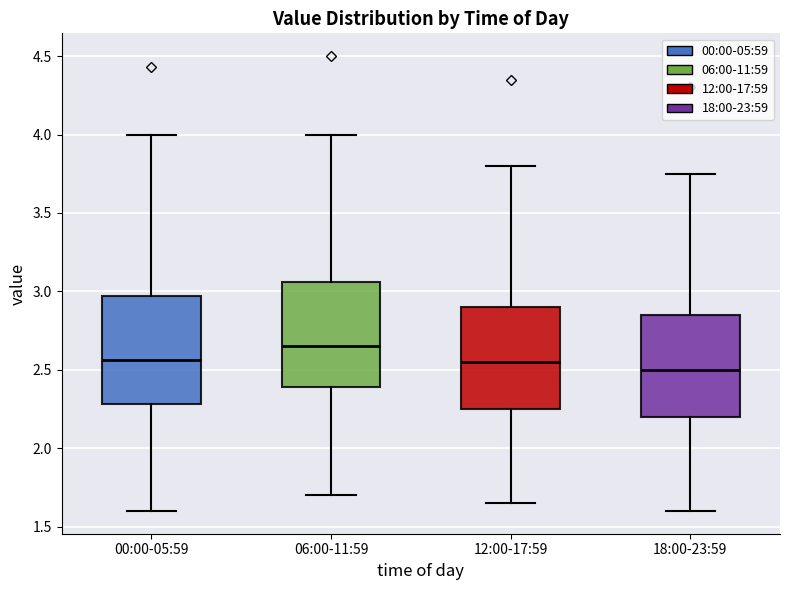

Which box has the highest median line?

06:00-11:59